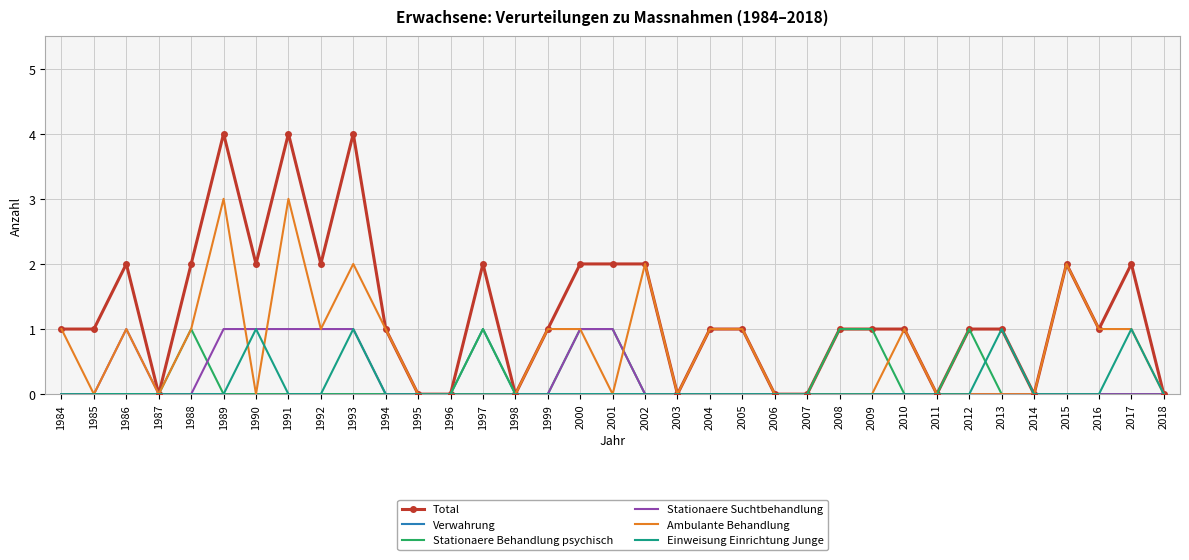

Between 1986 and 2011, which series saw the biggest shift?

Total